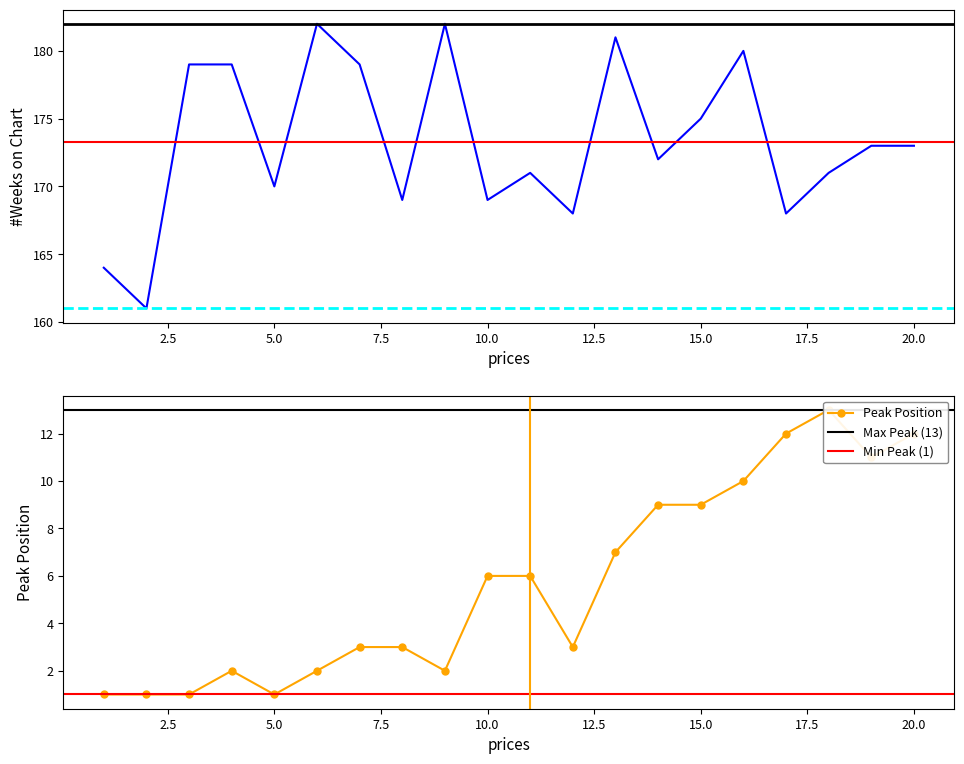

At which category is the sum across all series the highest?

16